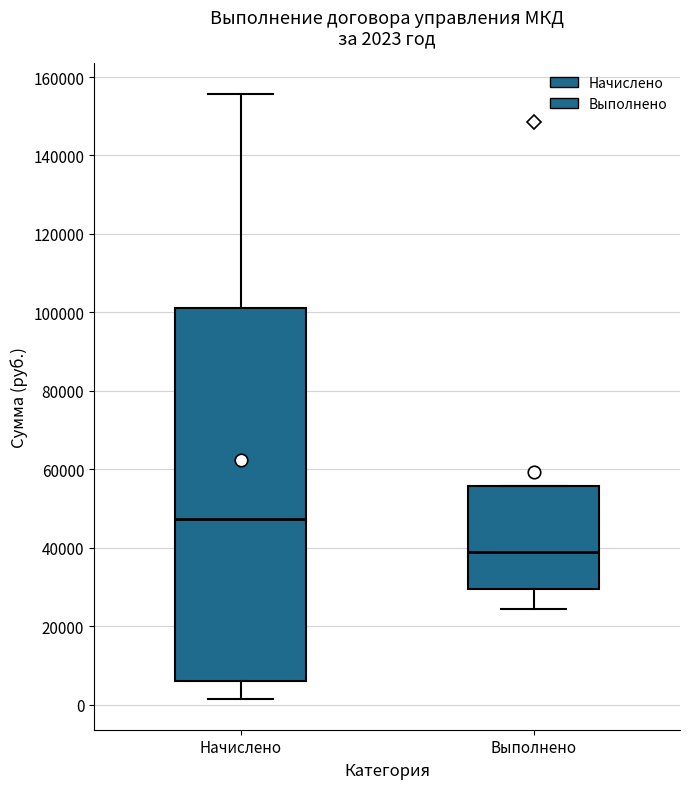

Comparing the boxes themselves (not the whiskers), which one is the tallest?

Начислено